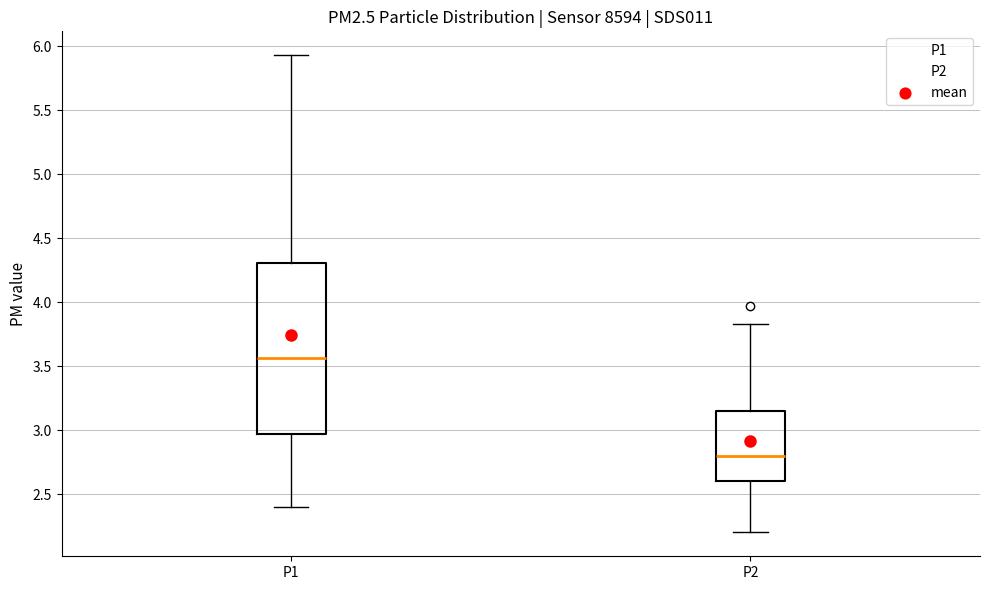

Reading left to right, read every box against the y-axis: the position of its median line, the range the box covers, and the ends of its whiskers. The values are not printed on the chart, so give them approximately, as read against the axis.

P1: median 3.55, box 2.95 to 4.30, whiskers 2.40 to 5.95
P2: median 2.80, box 2.60 to 3.15, whiskers 2.20 to 3.85